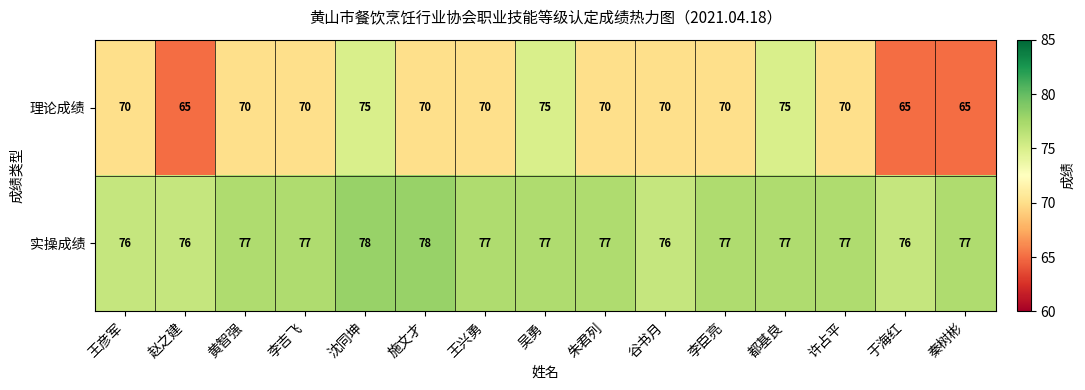

What is the sum of all 实操成绩 values?

1153